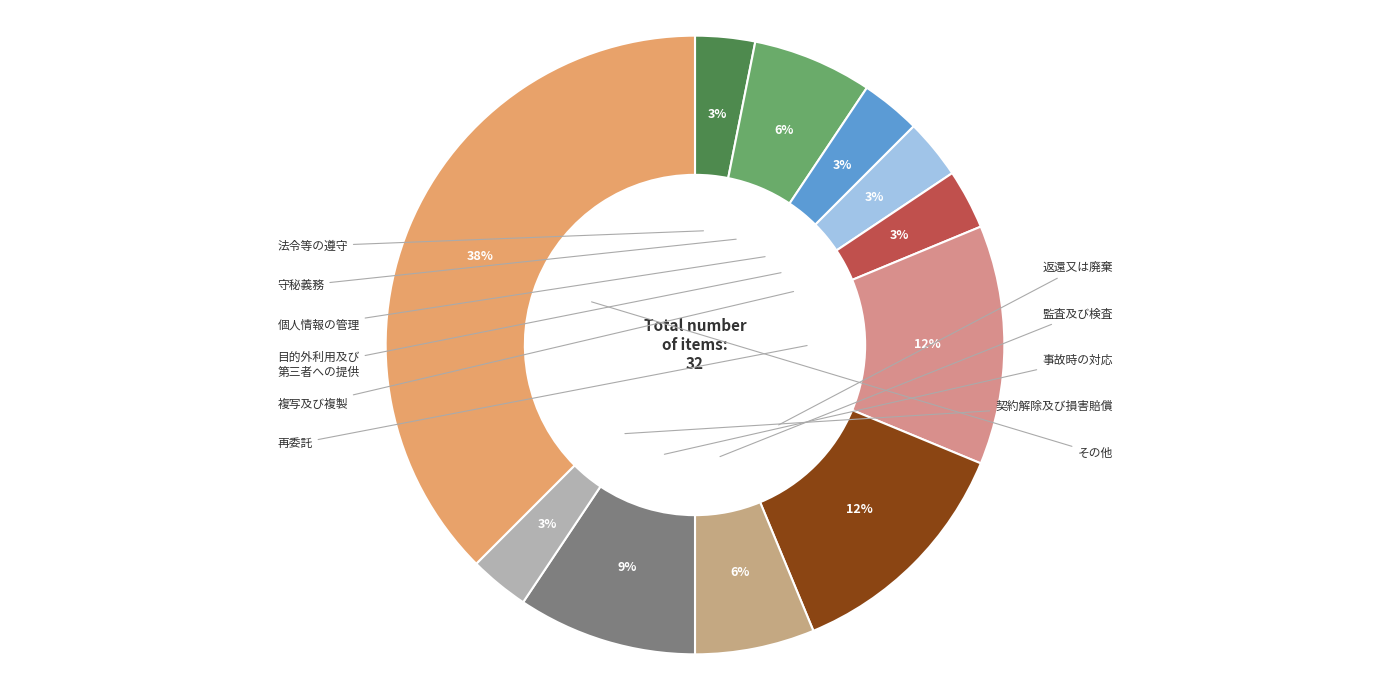

Is there a majority slice in this chart?

No